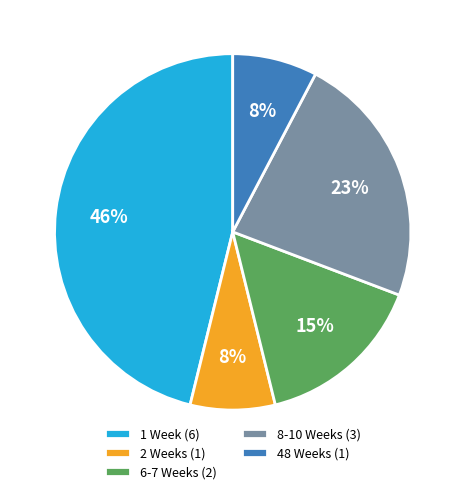

The 6-7 Weeks (2) slice represents 15% of the pie. True or false?

True